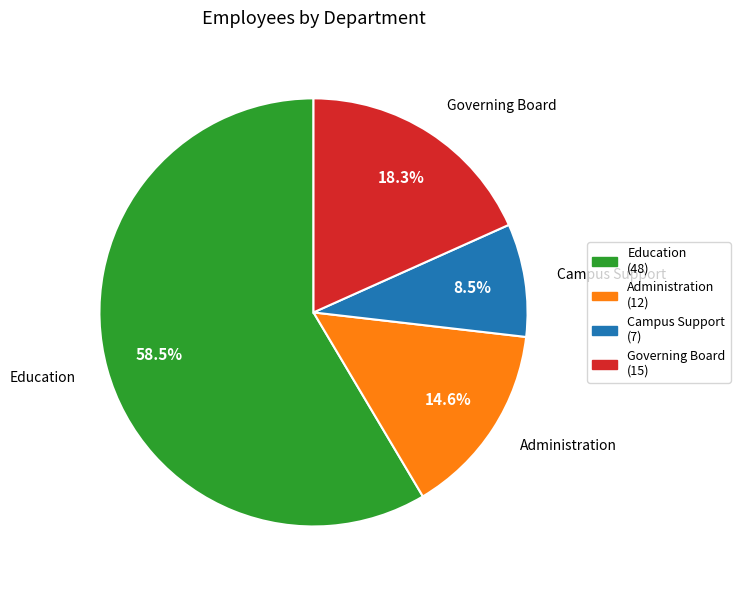

What is the ratio of the value at Education (48) to the value at Governing Board (15)?

3.2